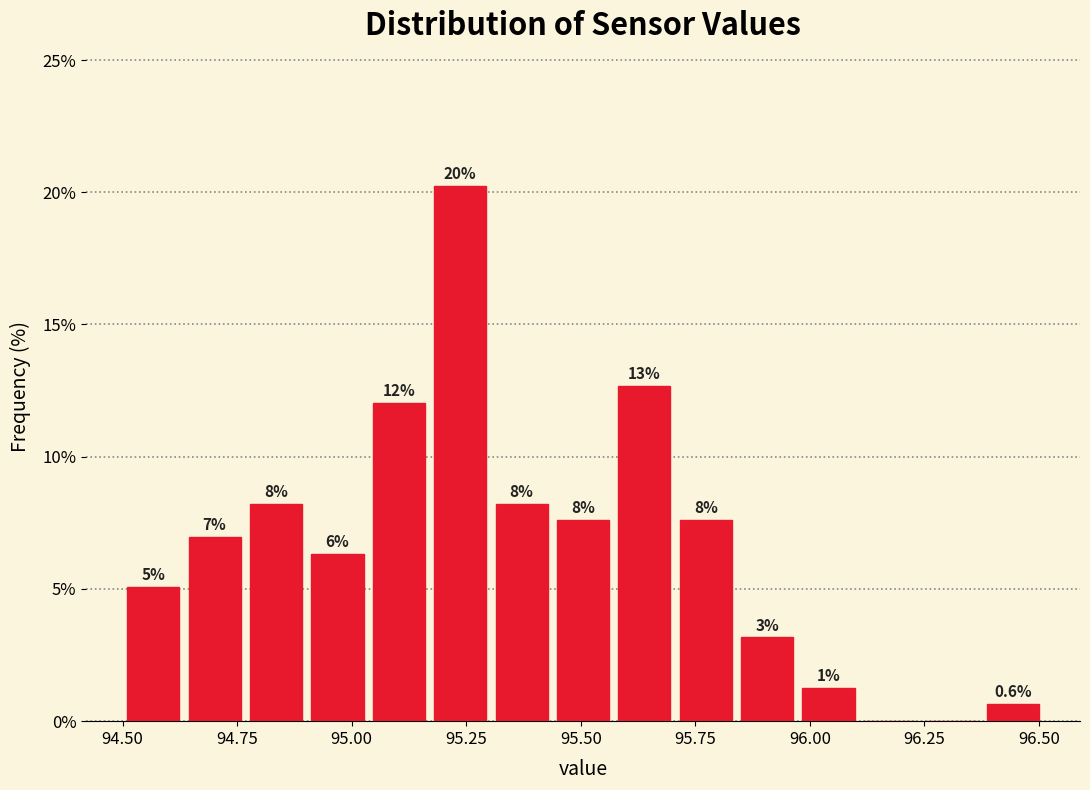

Read against the x-axis, roughly where is the centre of the tallest bar?

95.25